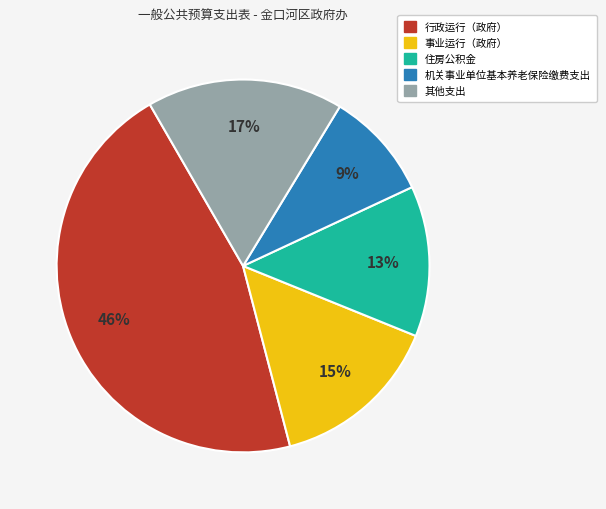

To the nearest percent, what is the average slice percentage?

20%